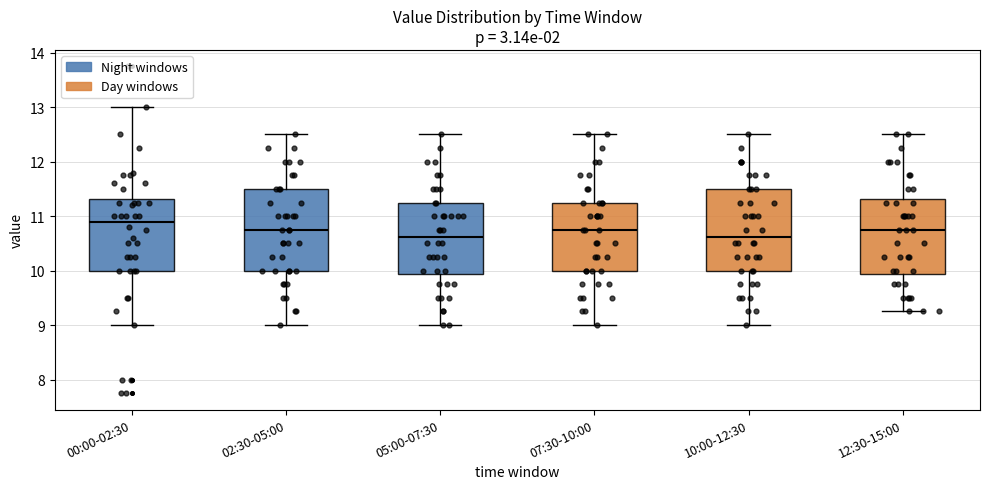

Reading left to right, transcribe this box plot: for each box, give where its median line is, the range the box spans, and where its two whiskers end, as read against the y-axis. The values are not printed on the chart, so give them approximately, as read against the axis.

00:00-02:30: median 10.9, box 10.0 to 11.3, whiskers 9.0 to 13.0
02:30-05:00: median 10.8, box 10.0 to 11.5, whiskers 9.0 to 12.5
05:00-07:30: median 10.6, box 9.9 to 11.3, whiskers 9.0 to 12.5
07:30-10:00: median 10.8, box 10.0 to 11.3, whiskers 9.0 to 12.5
10:00-12:30: median 10.6, box 10.0 to 11.5, whiskers 9.0 to 12.5
12:30-15:00: median 10.8, box 9.9 to 11.3, whiskers 9.3 to 12.5